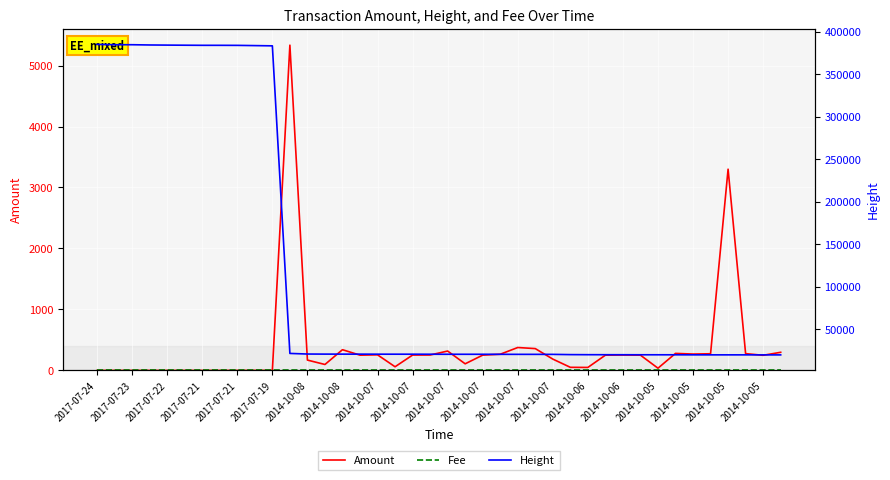

True or false: Amount has more than 2 points higher than both neighbors.

True